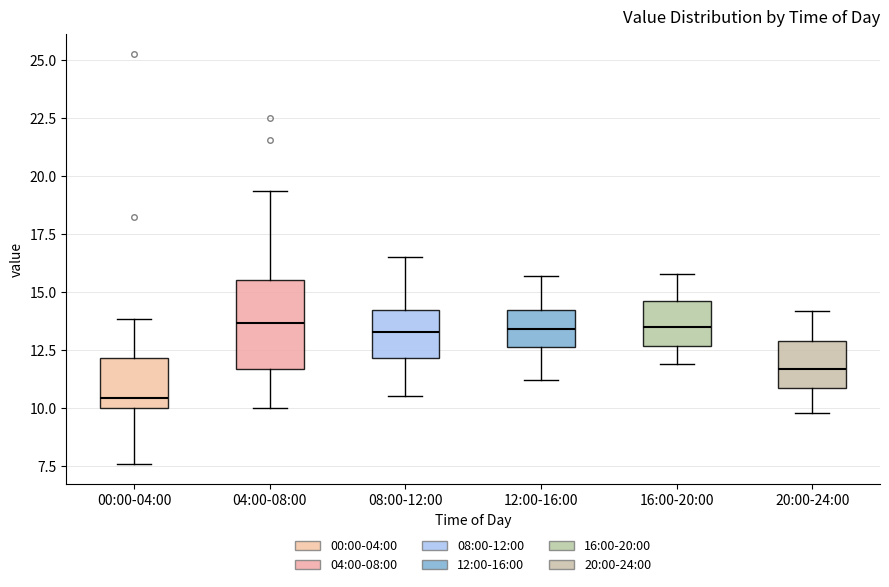

Reading left to right, transcribe this box plot: for each box, give where its median line is, the range the box spans, and where its two whiskers end, as read against the y-axis. The values are not printed on the chart, so give them approximately, as read against the axis.

00:00-04:00: median 10.5, box 10.0 to 12.0, whiskers 7.5 to 14.0
04:00-08:00: median 13.5, box 11.5 to 15.5, whiskers 10.0 to 19.5
08:00-12:00: median 13.5, box 12.0 to 14.0, whiskers 10.5 to 16.5
12:00-16:00: median 13.5, box 12.5 to 14.5, whiskers 11.0 to 15.5
16:00-20:00: median 13.5, box 12.5 to 14.5, whiskers 12.0 to 16.0
20:00-24:00: median 11.5, box 11.0 to 13.0, whiskers 10.0 to 14.0